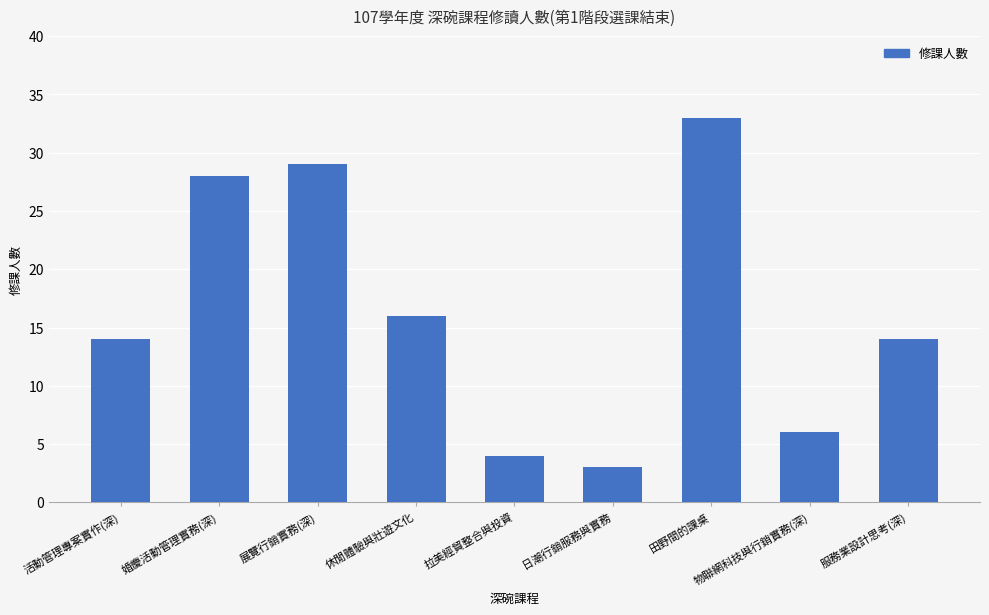

At which category does the chart reach its peak across all series?

田野間的課桌